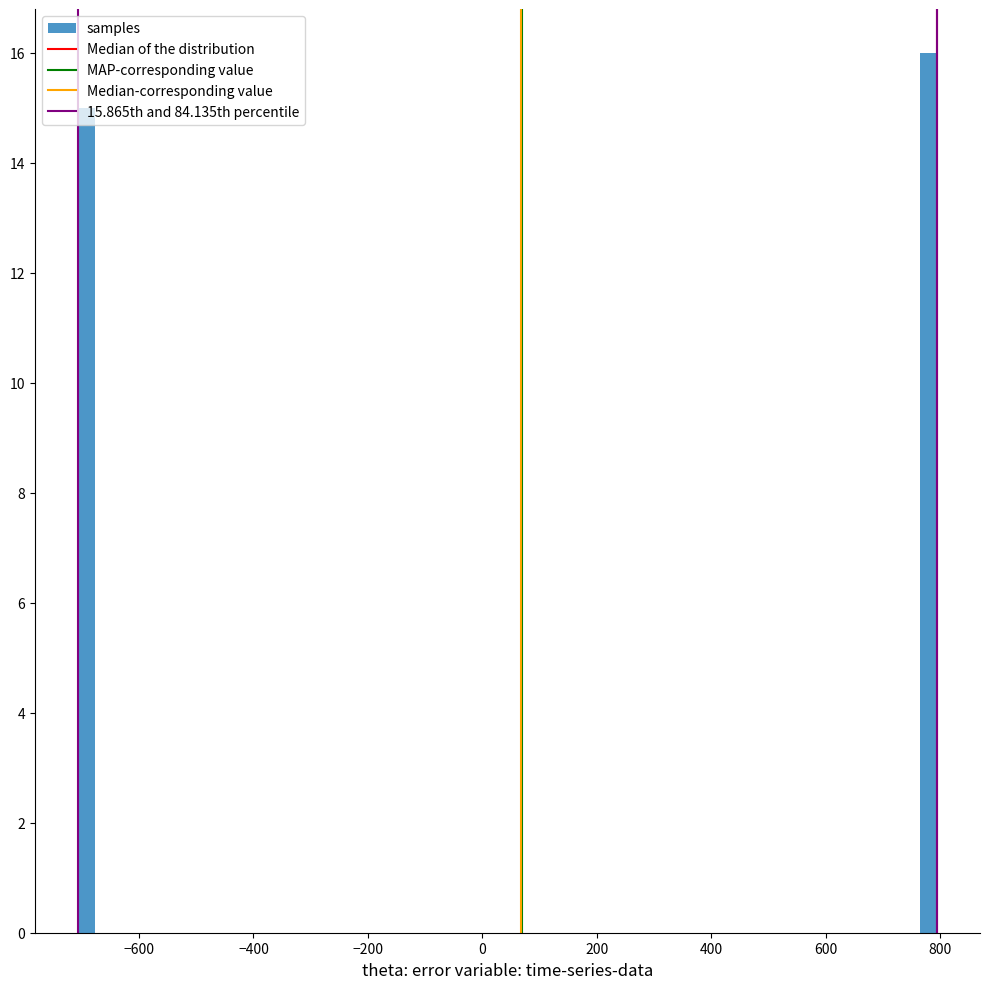

Read against the x-axis, roughly where is the centre of the tallest bar?

780